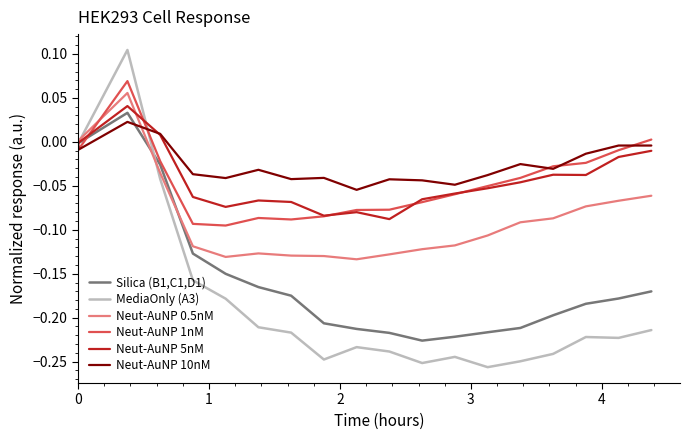

Which series has the largest total across all categories?

Neut-AuNP 10nM